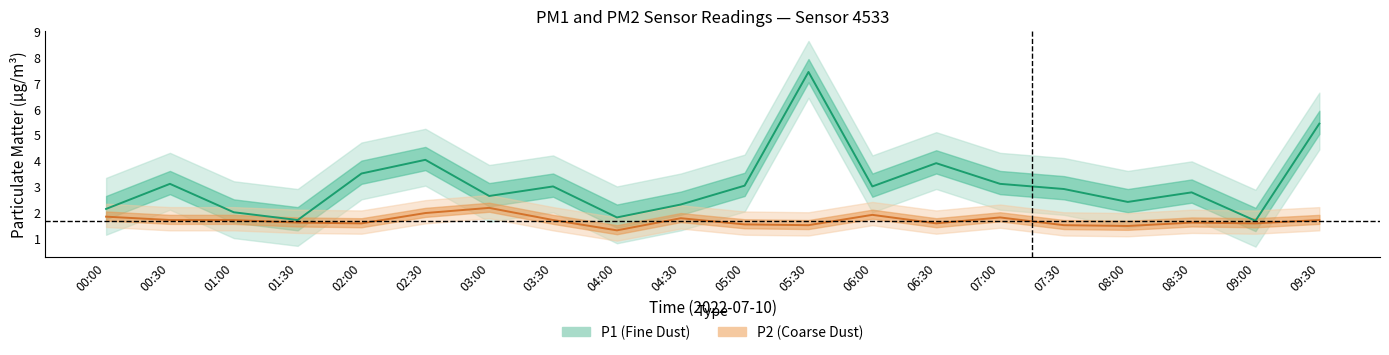

Between 05:00 and 01:00, which is larger?

05:00